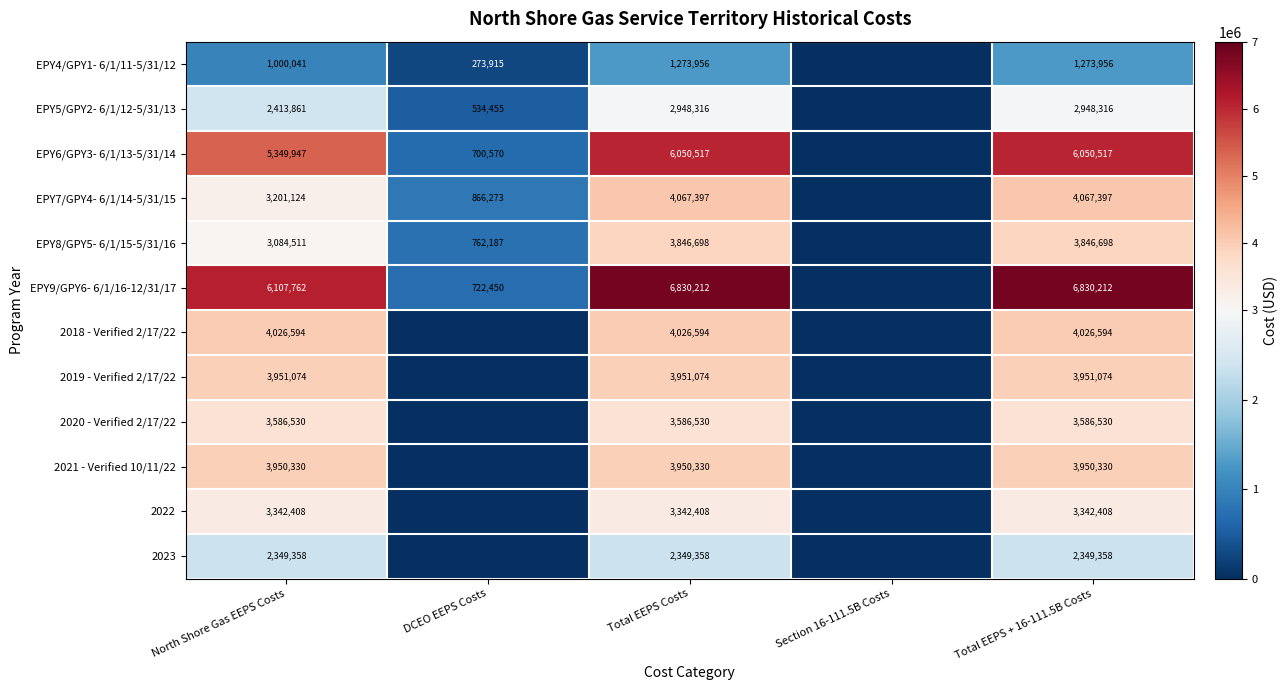

Which category has the lowest value across all series?

Section 16-111.5B Costs